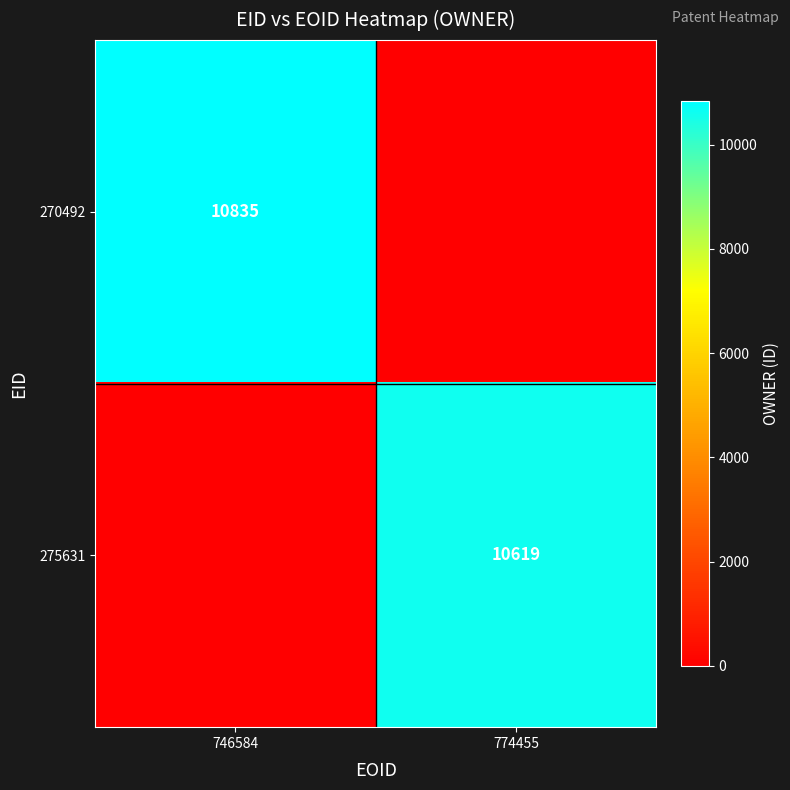

The 275631 series shows 10619 at 774455. True or false?

True